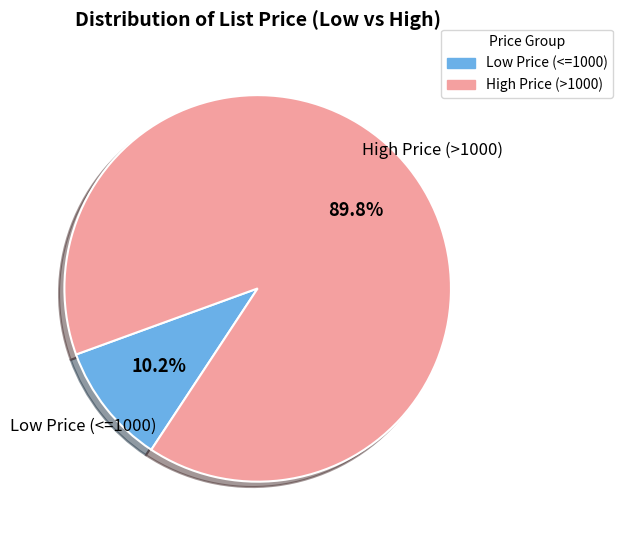

Is there any slice that represents more than half of the pie?

Yes